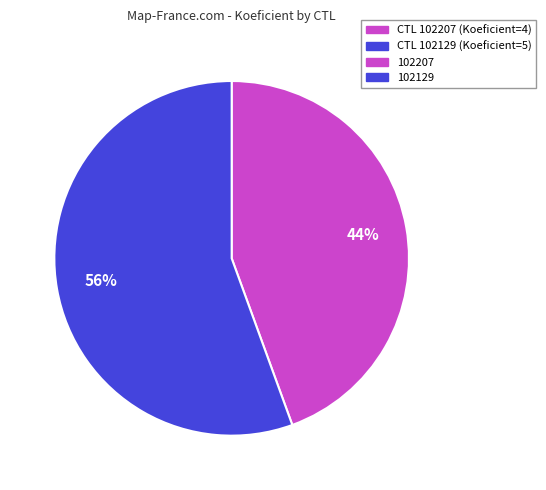

To the nearest percent, what is the average slice percentage?

50%